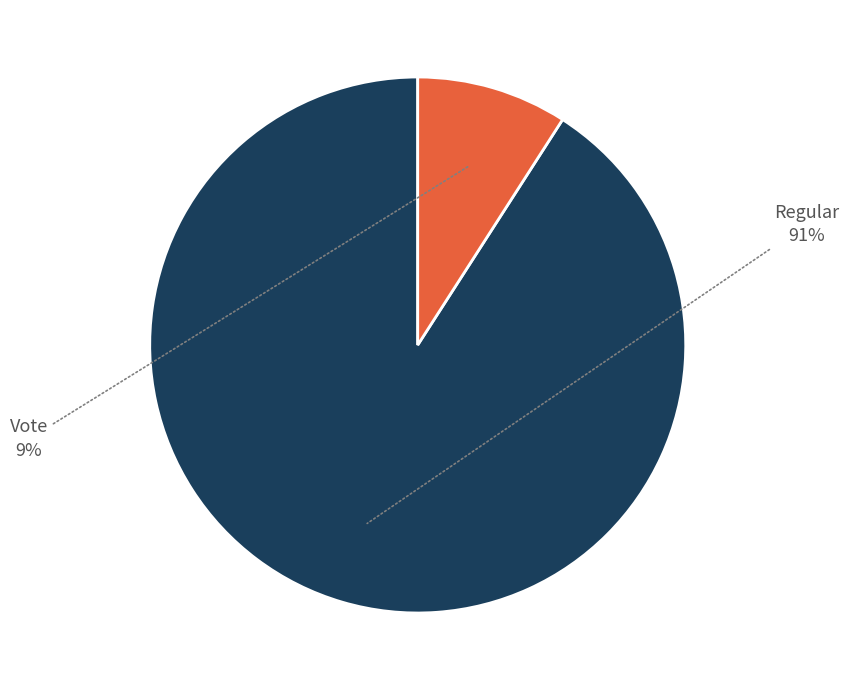

To the nearest percent, what is the difference between the largest and smallest slice percentages?

82%